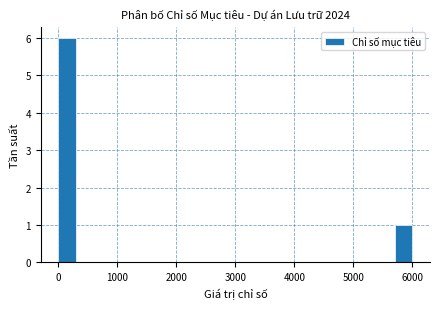

Read against the x-axis, roughly where is the centre of the tallest bar?

200